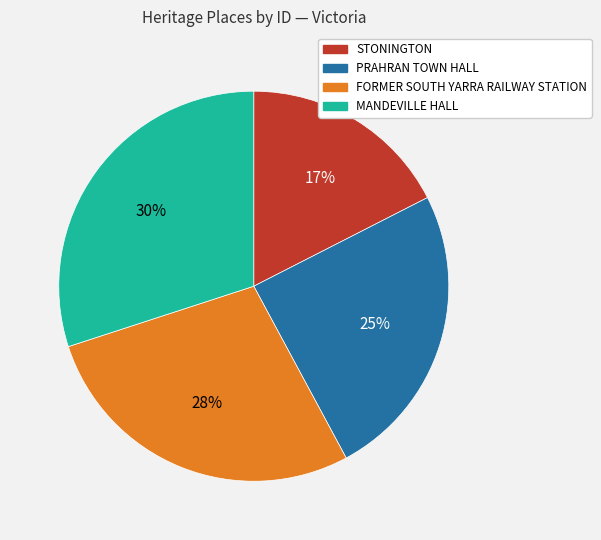

Is there a majority slice in this chart?

No